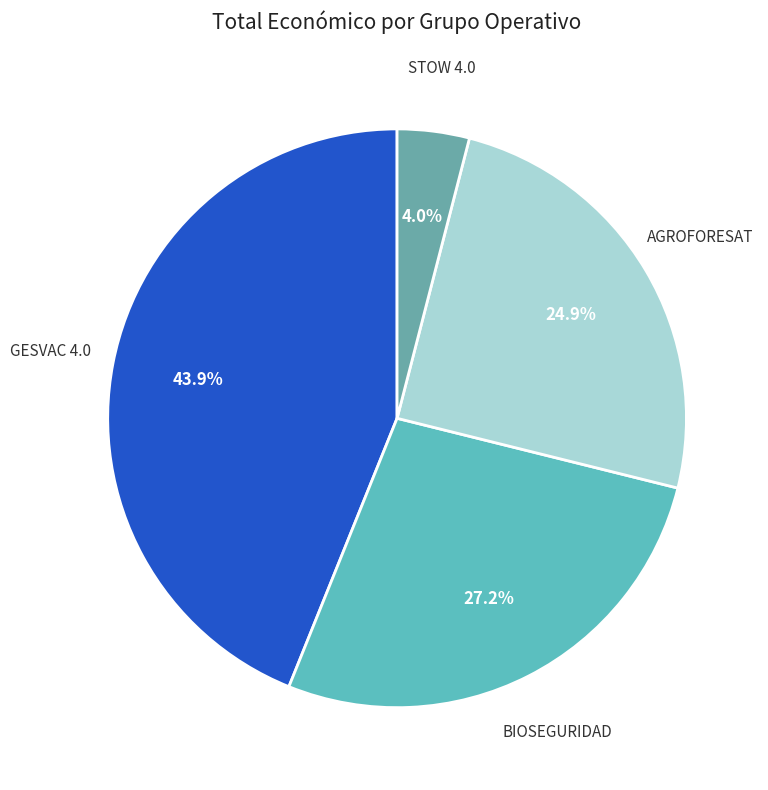

To the nearest percent, what is the difference between the largest and smallest slice percentages?

40%